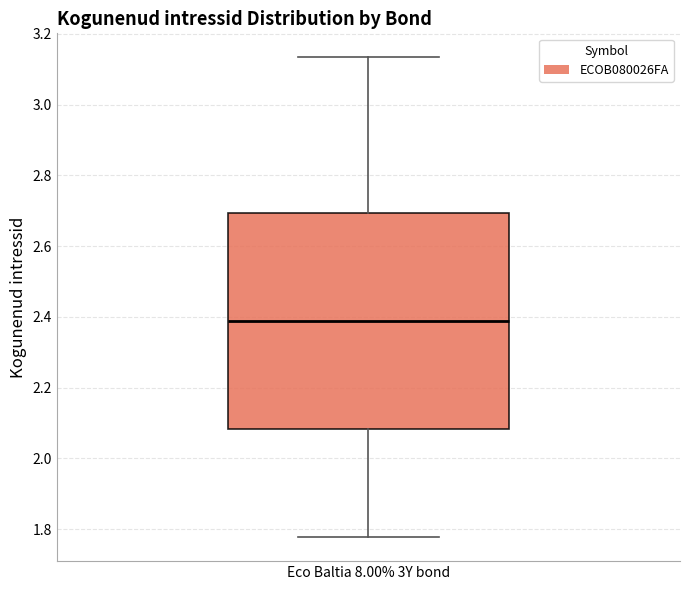

Transcribe this box plot: give where the median line is, the range the box spans, and where the two whiskers end, as read against the y-axis. The values are not printed on the chart, so give them approximately, as read against the axis.

median 2.38, box 2.08 to 2.70, whiskers 1.78 to 3.14